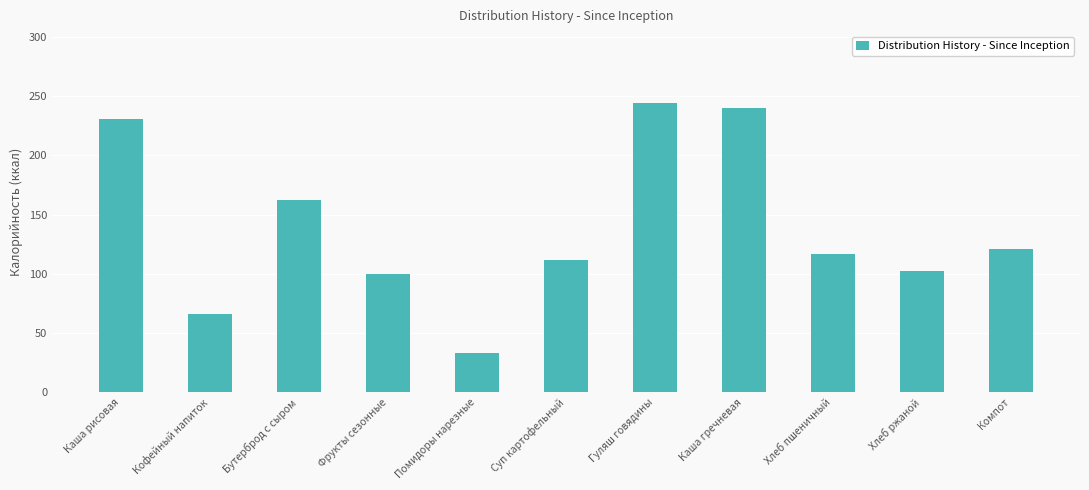

Reading right to left, transcribe all the data shown in this chart.

121	102	117	240	244	112	33	100	162	66	231